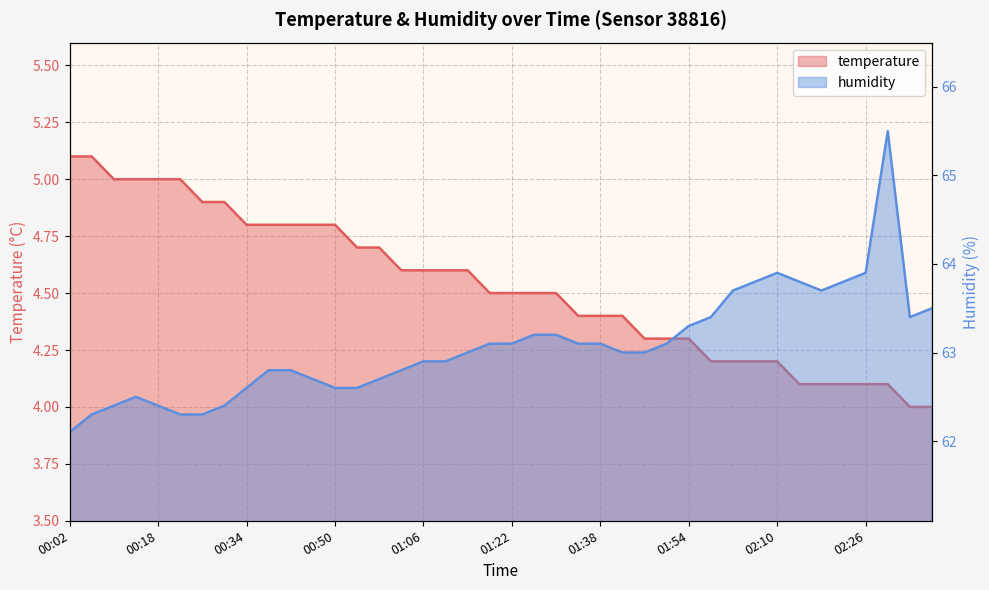

The humidity series shows 62.3 at 00:22. True or false?

True